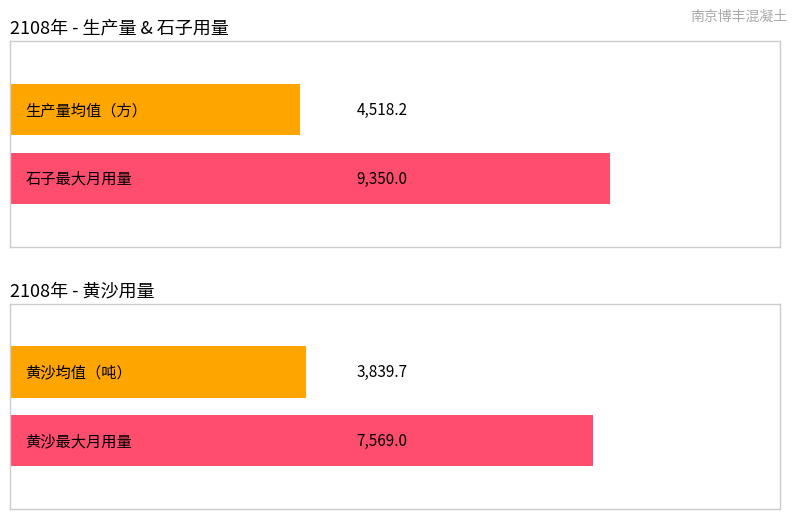

Which series has the largest total across all categories?

石子